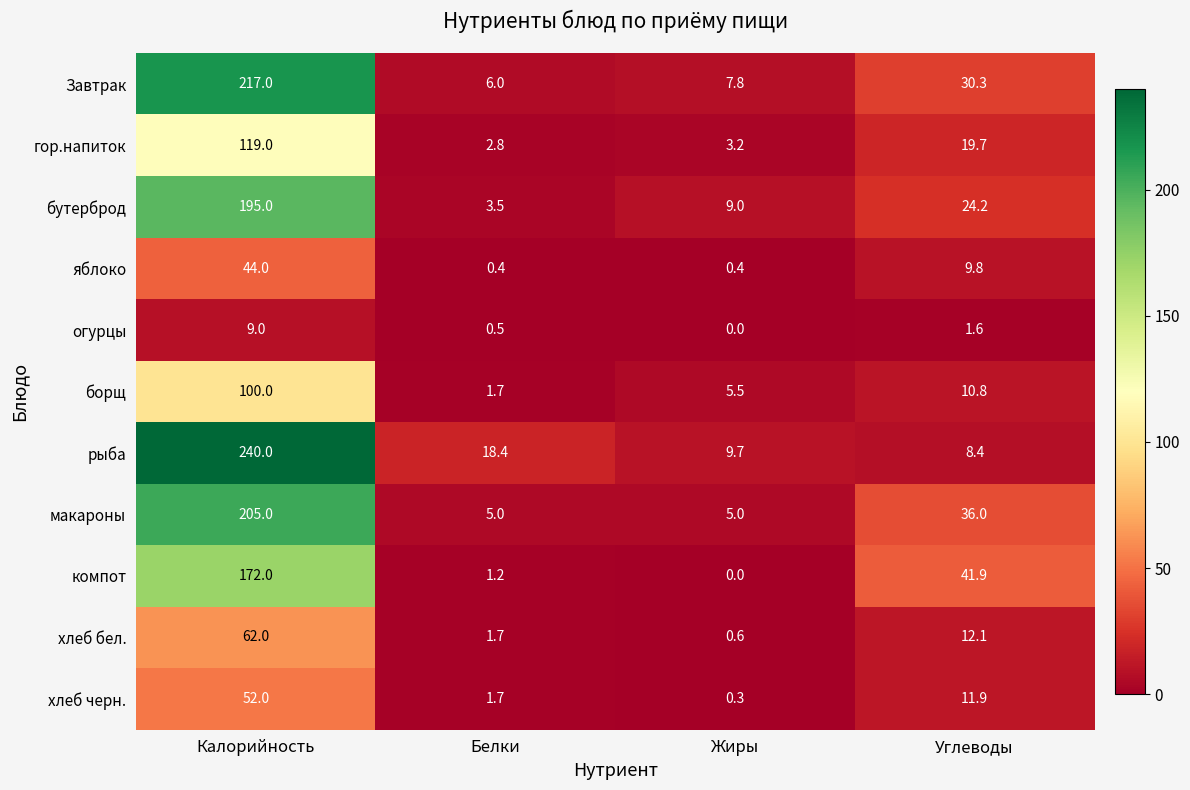

At which label does хлеб бел. first exceed 12?

Калорийность